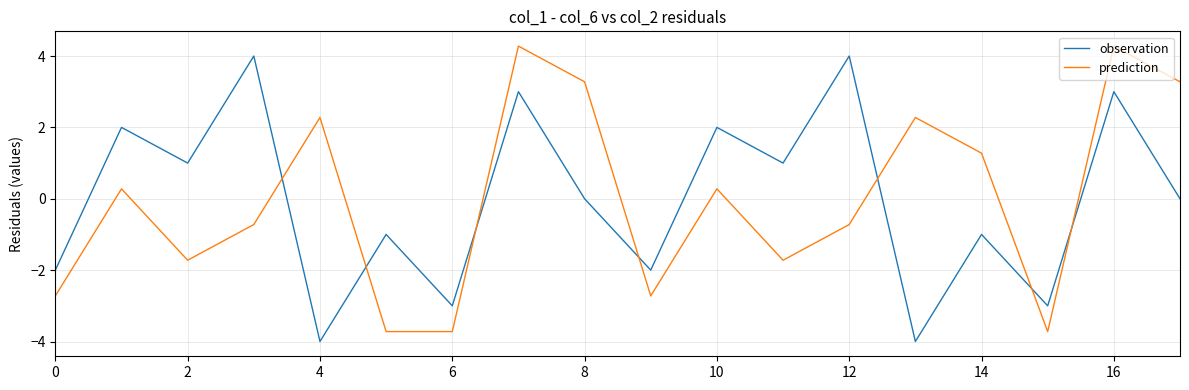

What is the greatest value displayed?

4.3